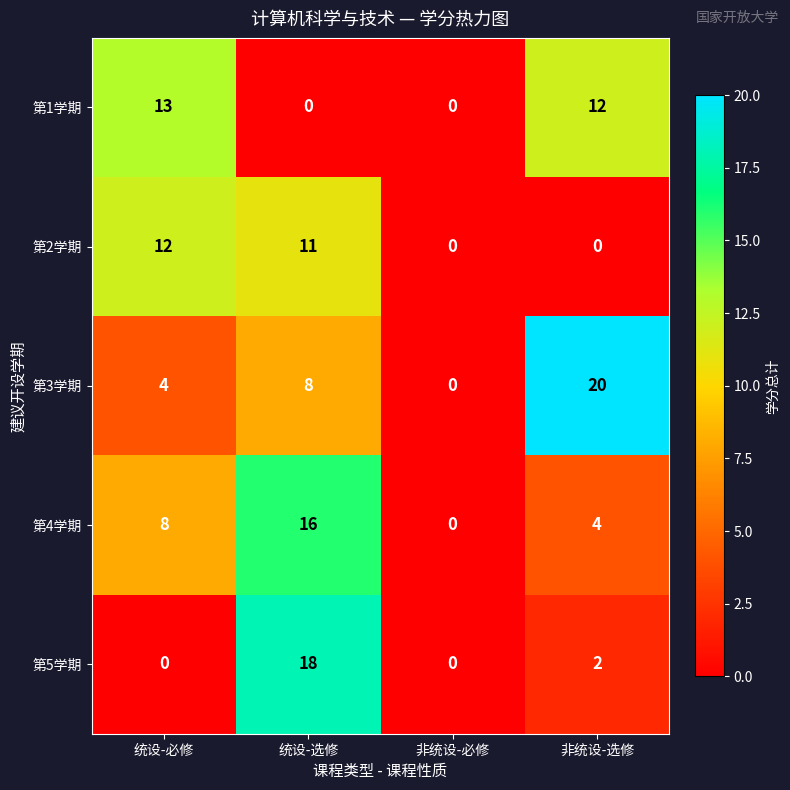

What is the total value across all series at 统设-必修?

37